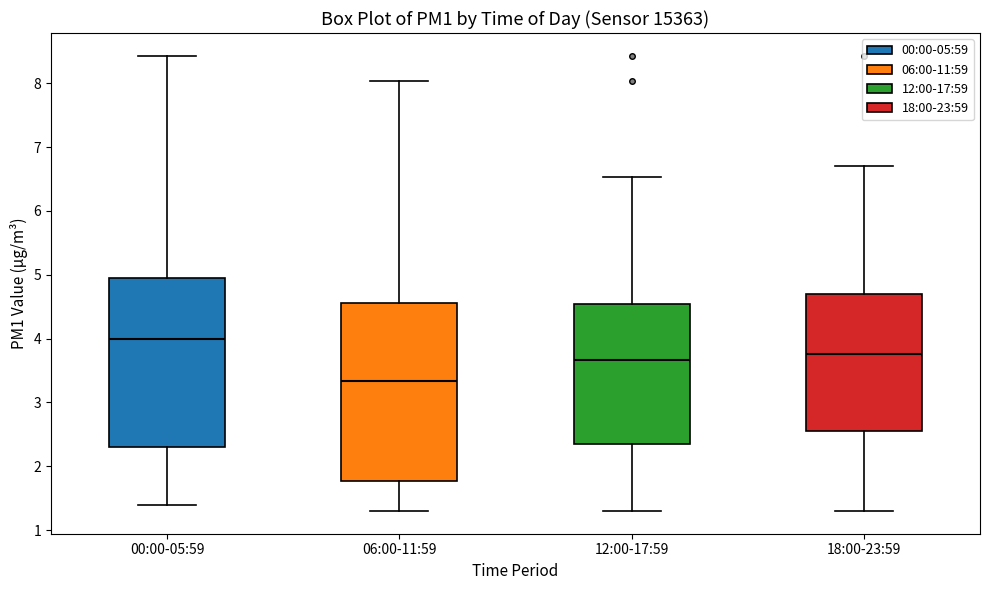

Reading left to right, transcribe this box plot: for each box, give where its median line is, the range the box spans, and where its two whiskers end, as read against the y-axis. The values are not printed on the chart, so give them approximately, as read against the axis.

00:00-05:59: median 4.0, box 2.3 to 5.0, whiskers 1.4 to 8.4
06:00-11:59: median 3.3, box 1.8 to 4.6, whiskers 1.3 to 8.0
12:00-17:59: median 3.7, box 2.4 to 4.5, whiskers 1.3 to 6.5
18:00-23:59: median 3.8, box 2.5 to 4.7, whiskers 1.3 to 6.7